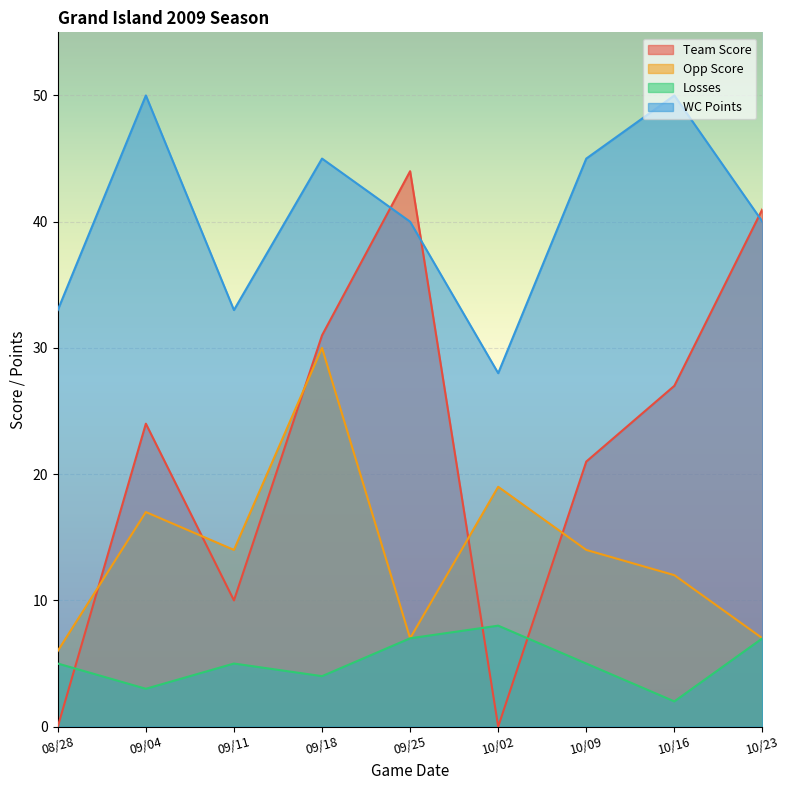

How many positive values does the Team Score series have?

7